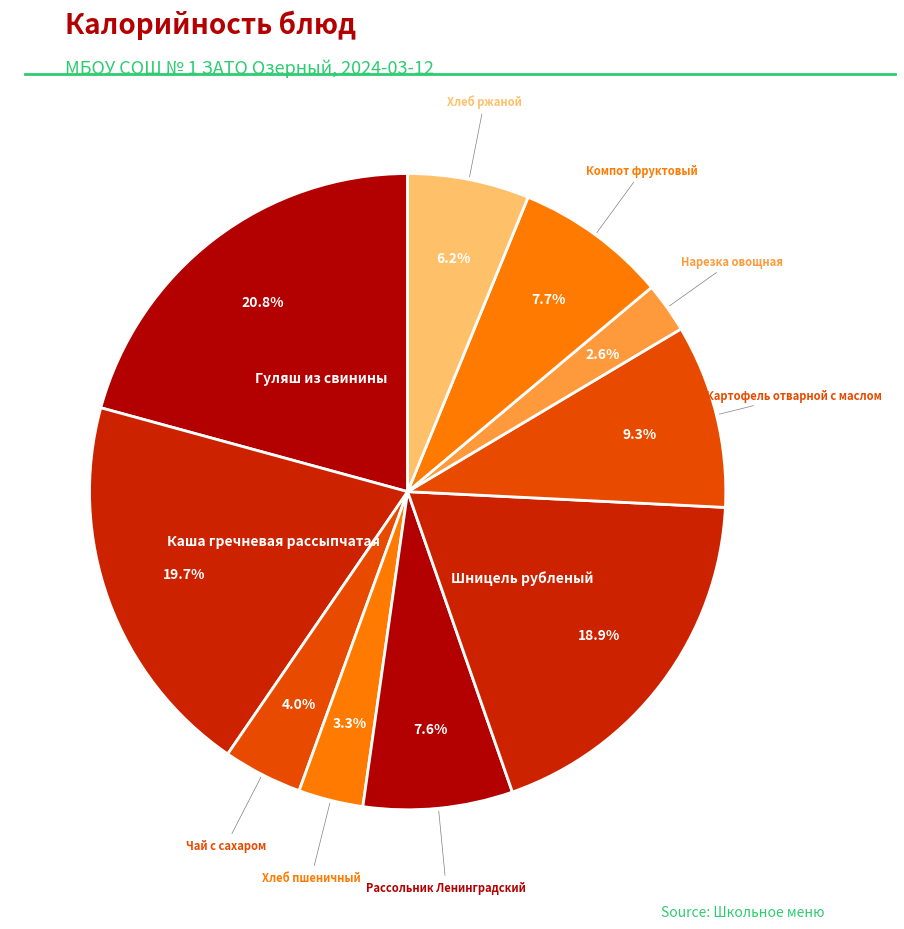

Does any single category account for the majority?

No